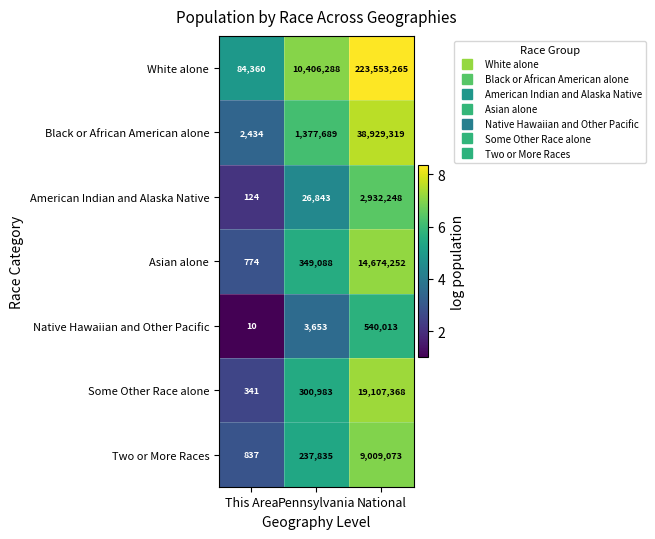

What is the difference between the highest and lowest values at National?

223013252